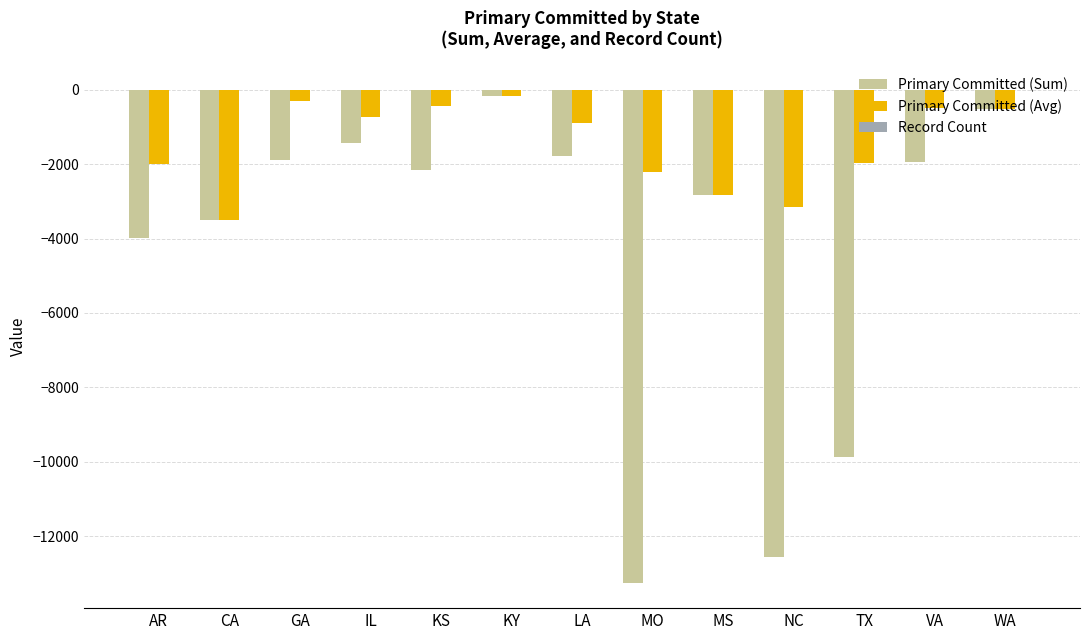

The value of Primary Committed (Avg) at MO is -1282.1. True or false?

False